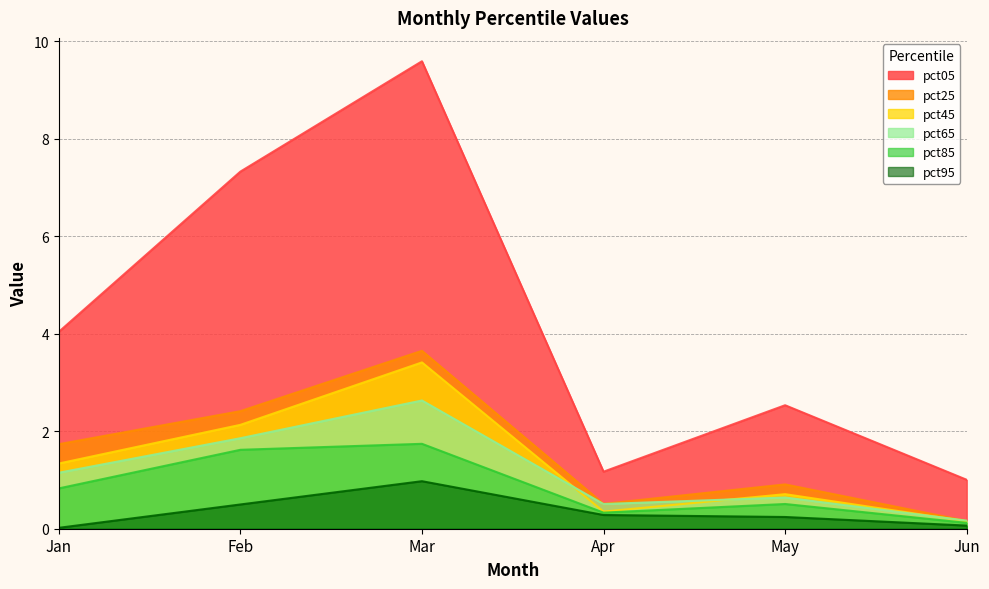

At which label does pct25 first exceed 1?

Jan